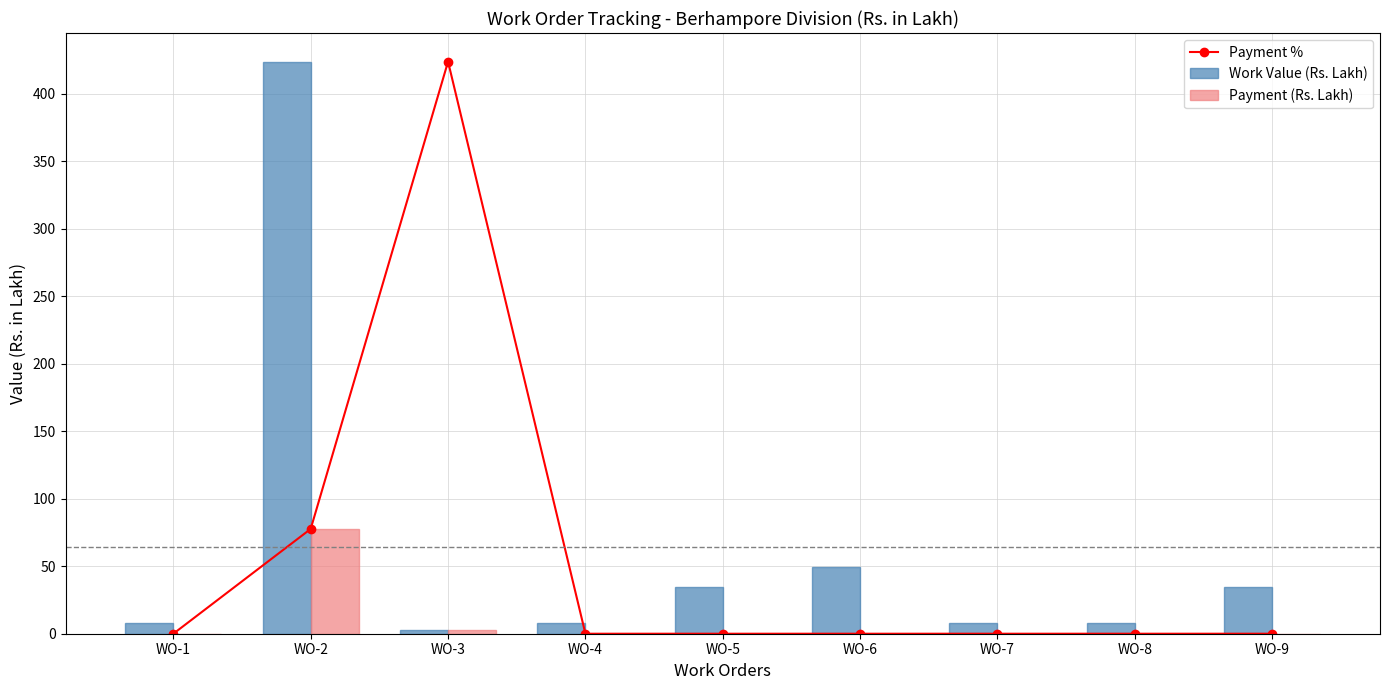

How many series are shown in this chart?

3